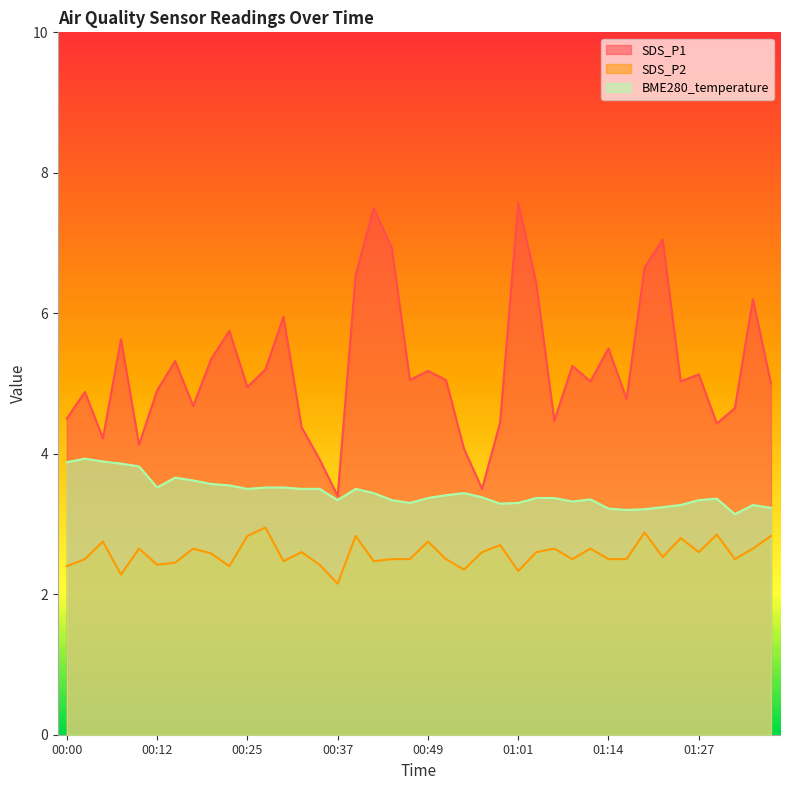

True or false: SDS_P2 and SDS_P1 intersect in this chart.

False